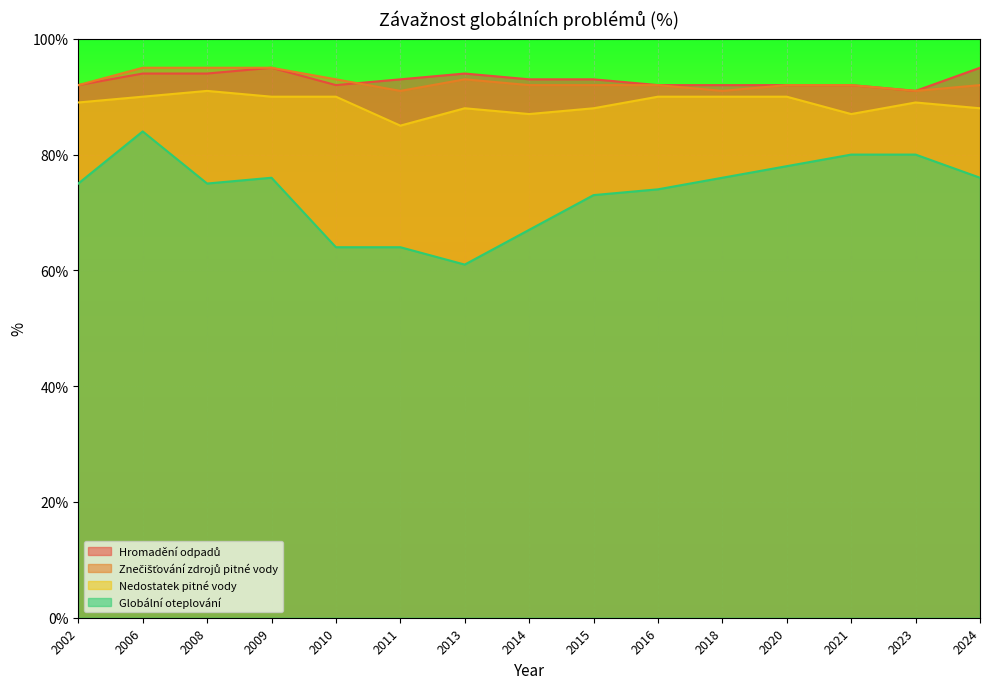

Which series has the widest spread of values?

Globální oteplování